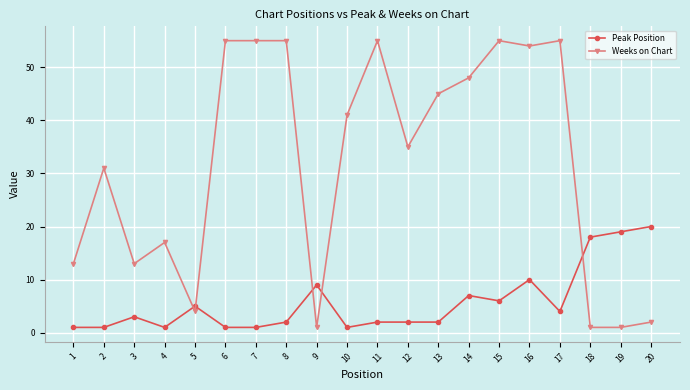

What is the difference between the highest and lowest values at 7?

54